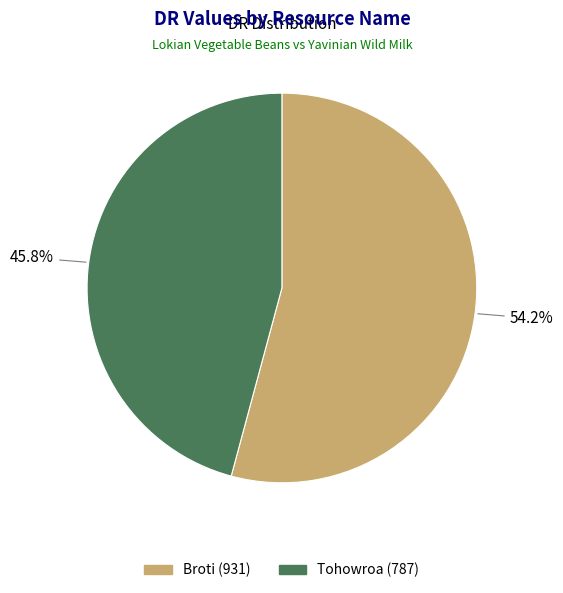

To the nearest percent, what is the difference between the Broti and Tohowroa slice percentages?

8%